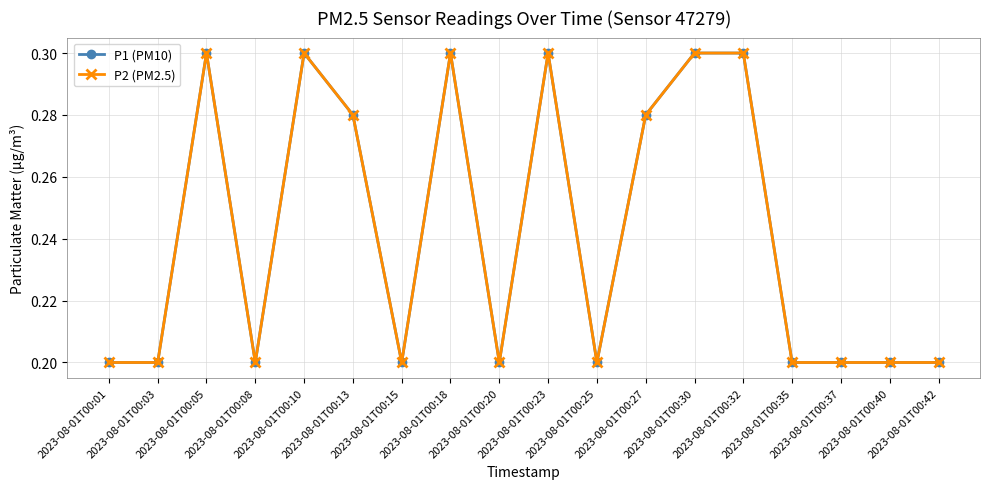

Between 2023-08-01T00:01 and 2023-08-01T00:42, which series saw the biggest shift?

P1 (PM10)